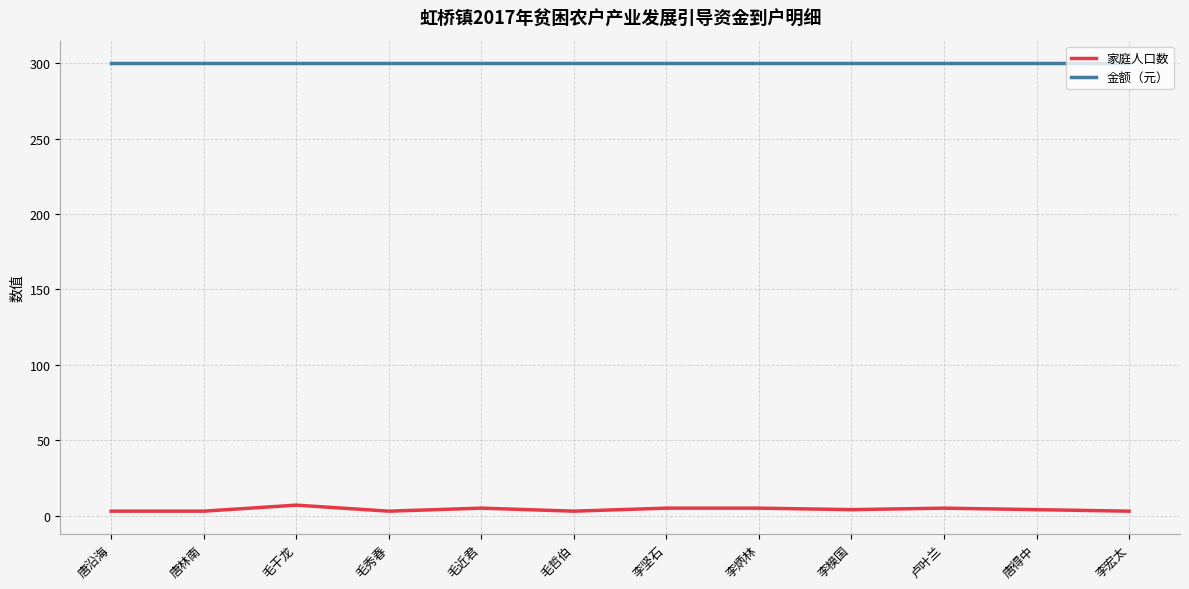

Which series has the largest total across all categories?

金额（元）